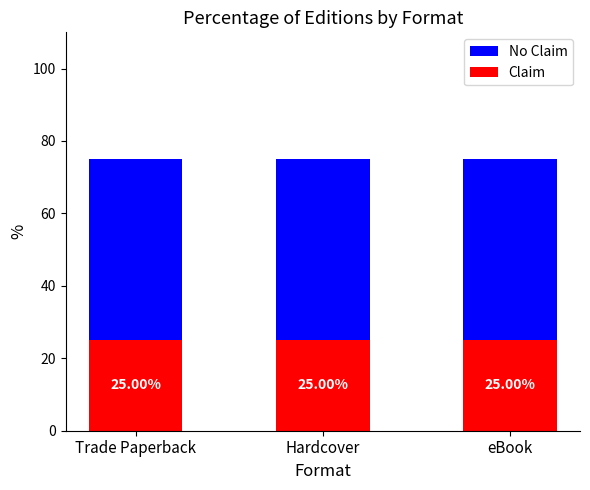

What are all the series names shown in the legend?

No Claim, Claim